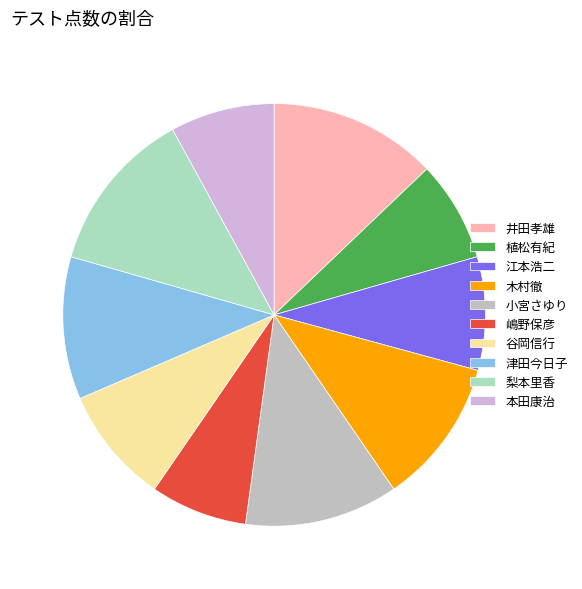

How much of the chart is everything except 木村徹?

88.8%